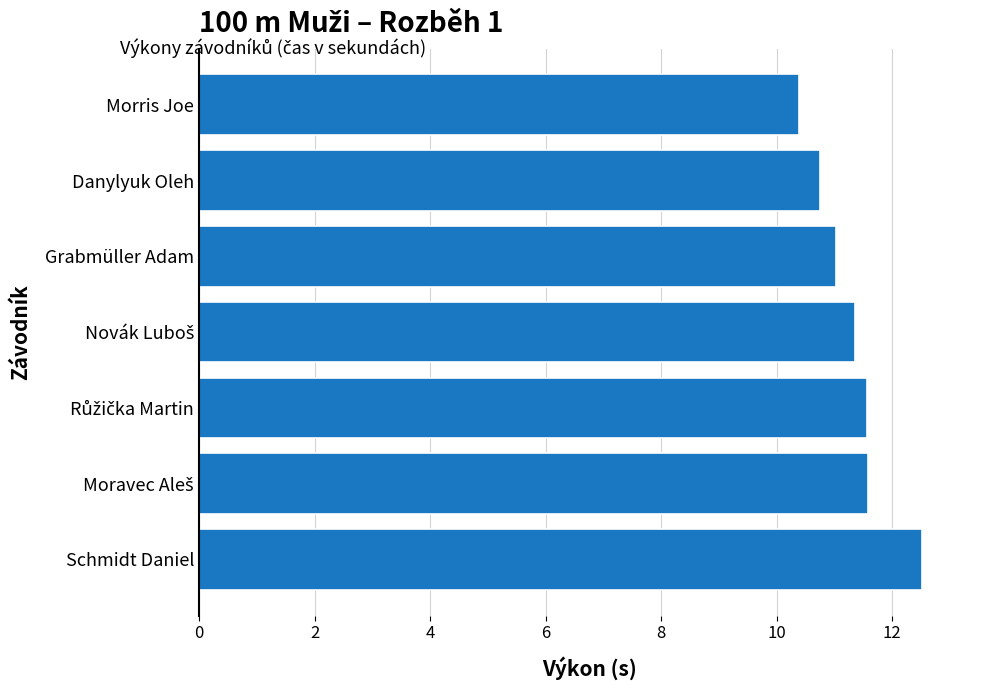

How many distinct data groups are displayed?

1